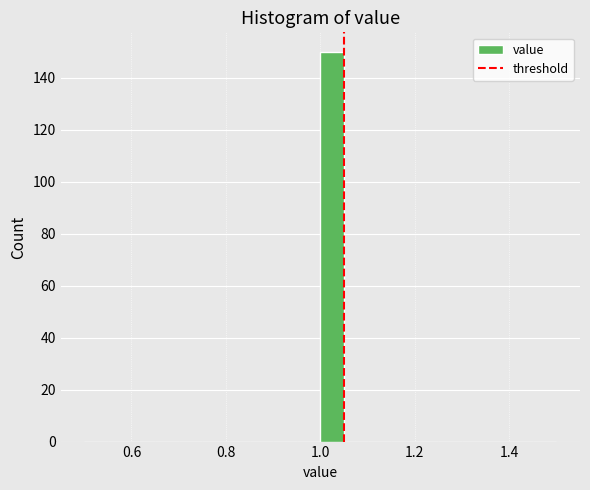

Around what value on the x-axis is the tallest bar? Give the approximate position of its centre, as read against the axis.

1.02